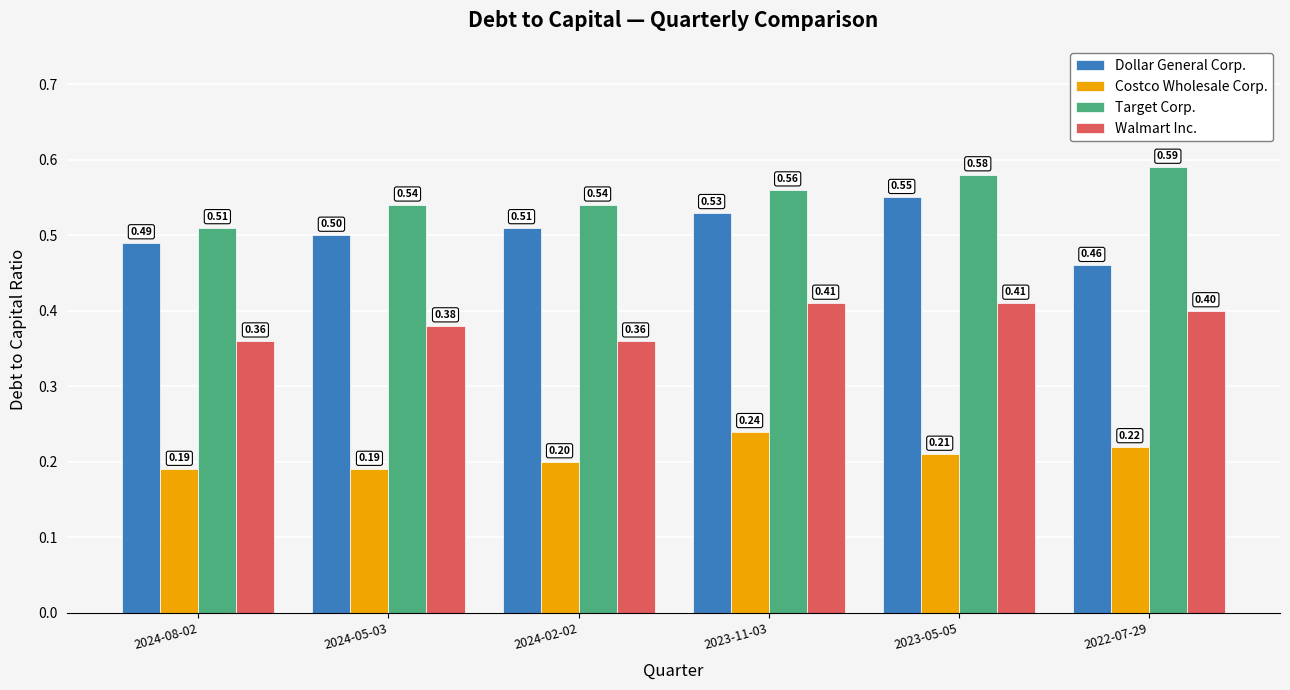

What is the label of the 3rd bar from the left?

2024-02-02